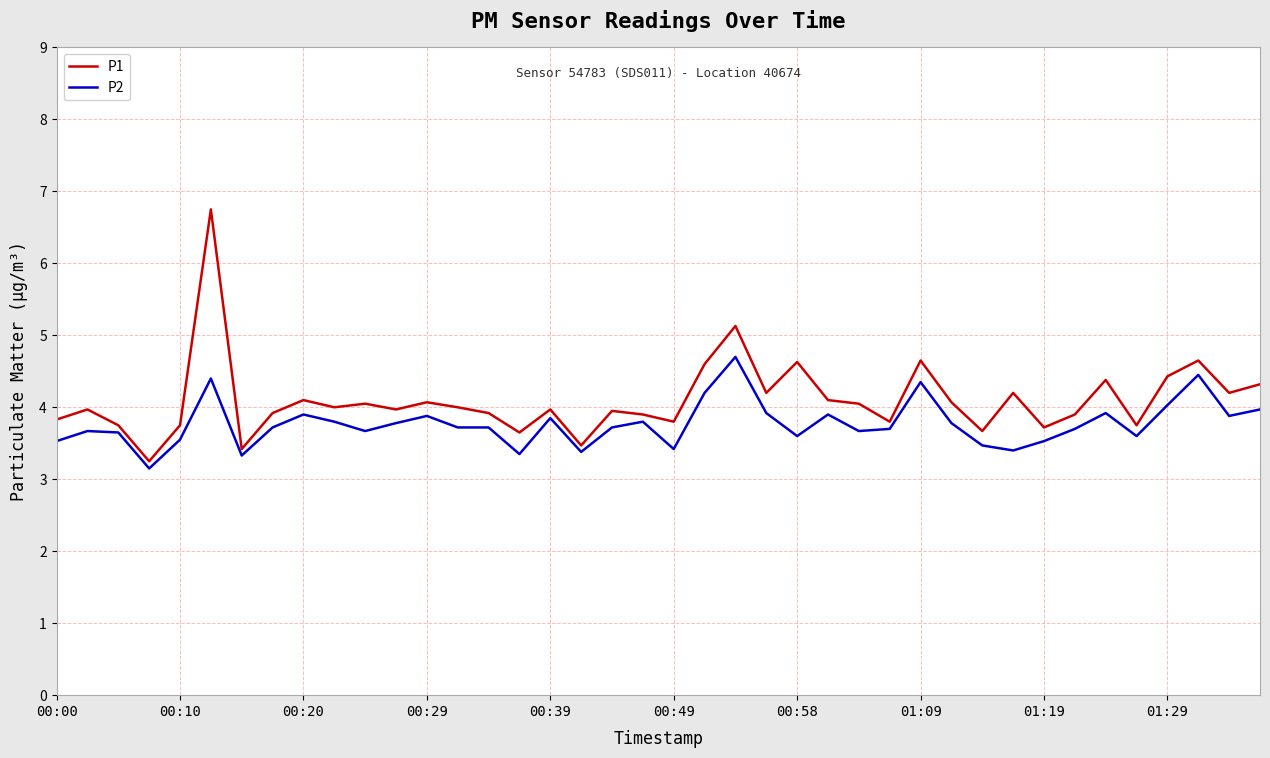

Which series has the widest spread of values?

P1